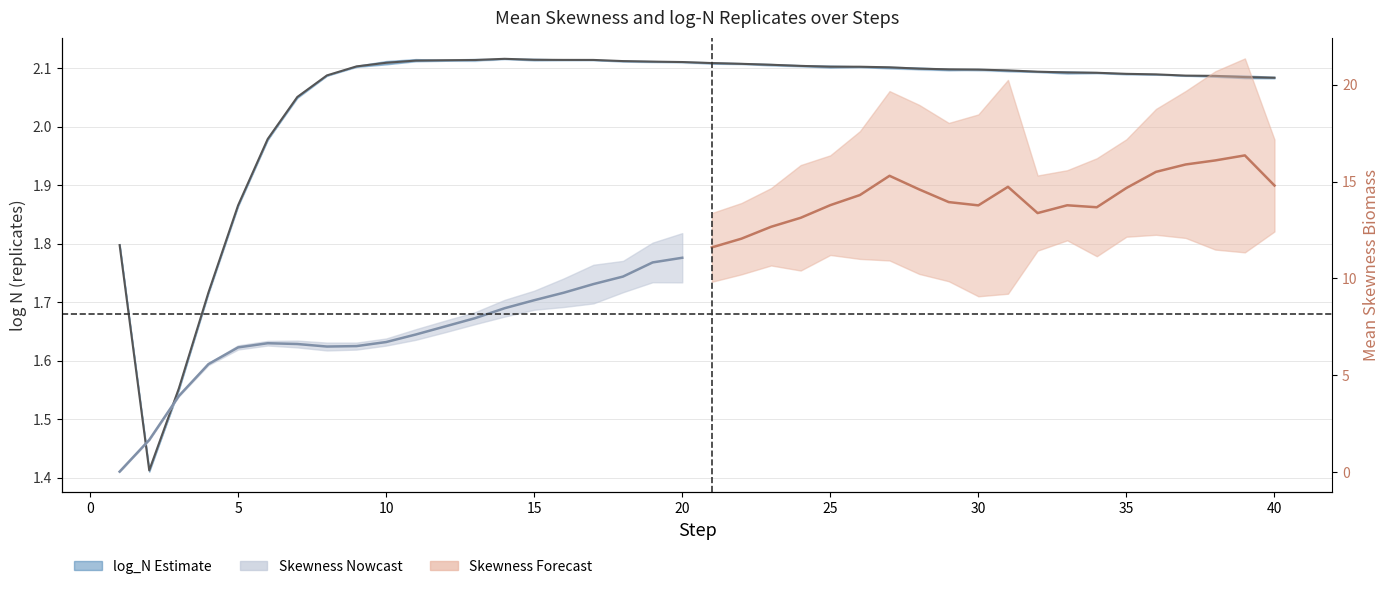

How many values are below 2?

6